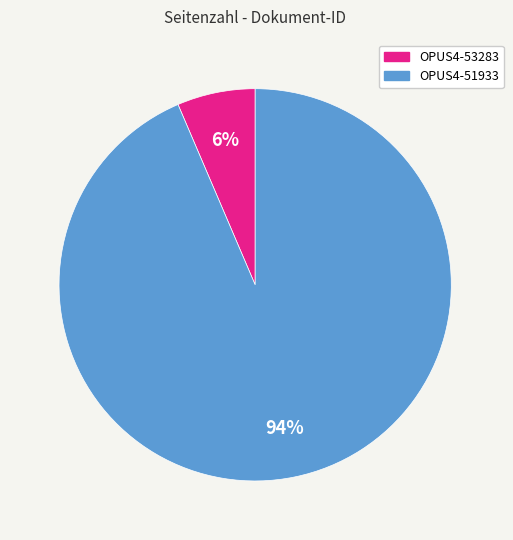

What is the majority slice?

OPUS4-51933